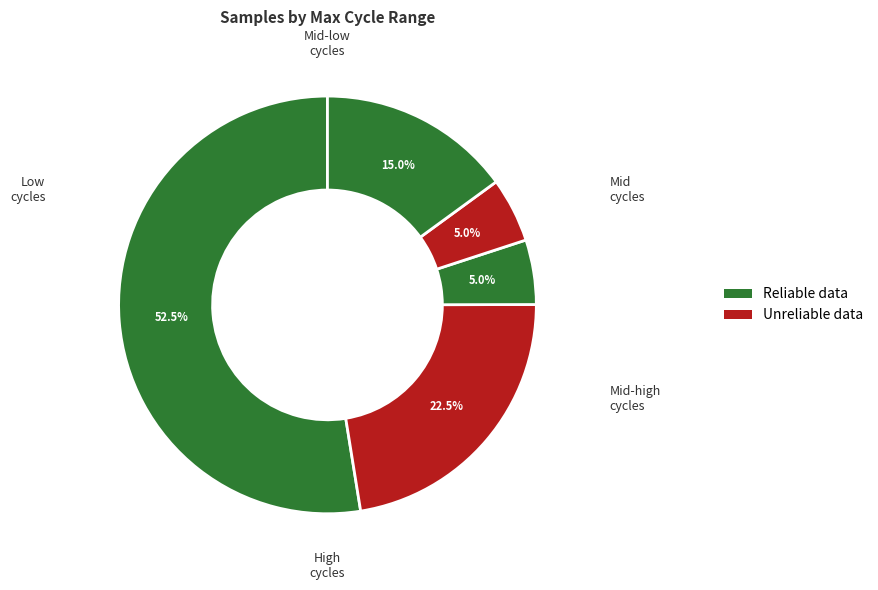

How many segments does this pie chart have?

5